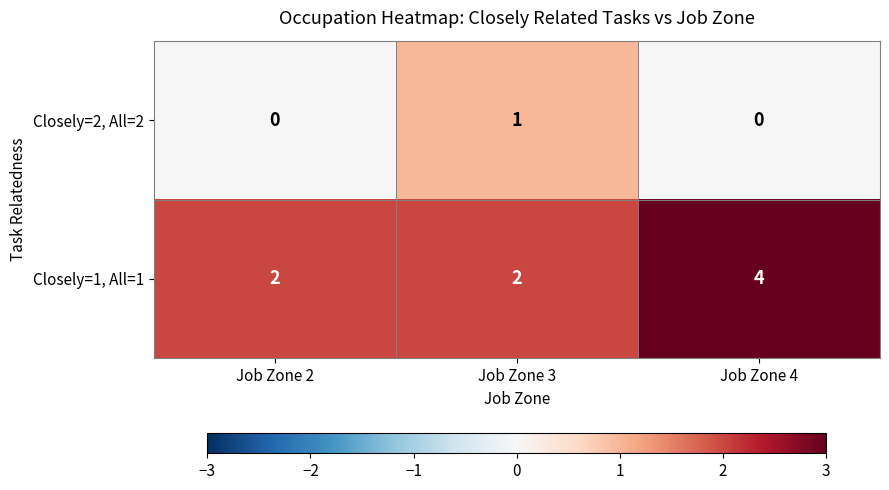

Reading left to right, list all the values displayed in this chart.

Closely=2, All=2: Job Zone 2=0	Job Zone 3=1	Job Zone 4=0
Closely=1, All=1: Job Zone 2=2	Job Zone 3=2	Job Zone 4=4